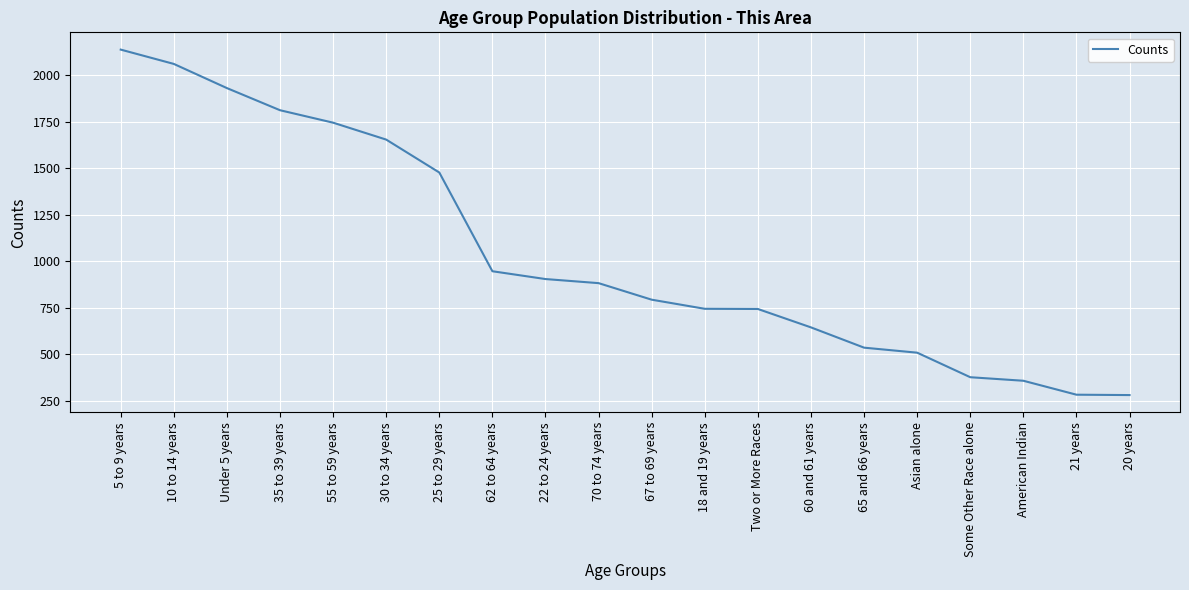

At which category does the chart reach its peak across all series?

5 to 9 years